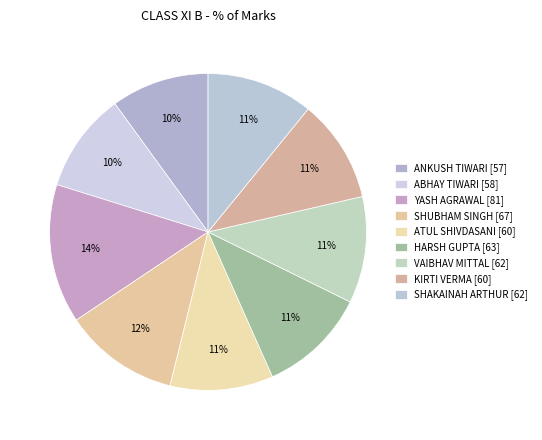

Does any single category account for the majority?

No